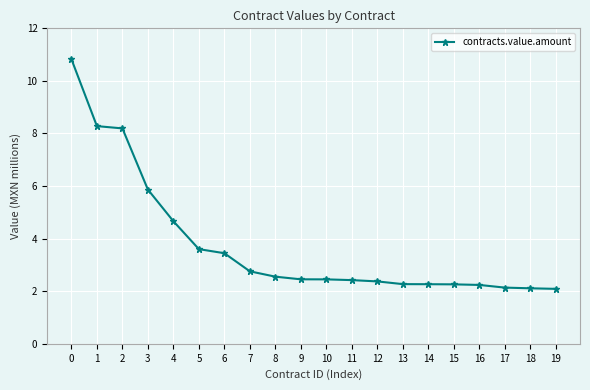

Is it true that the value at 2 is 1.8?

False